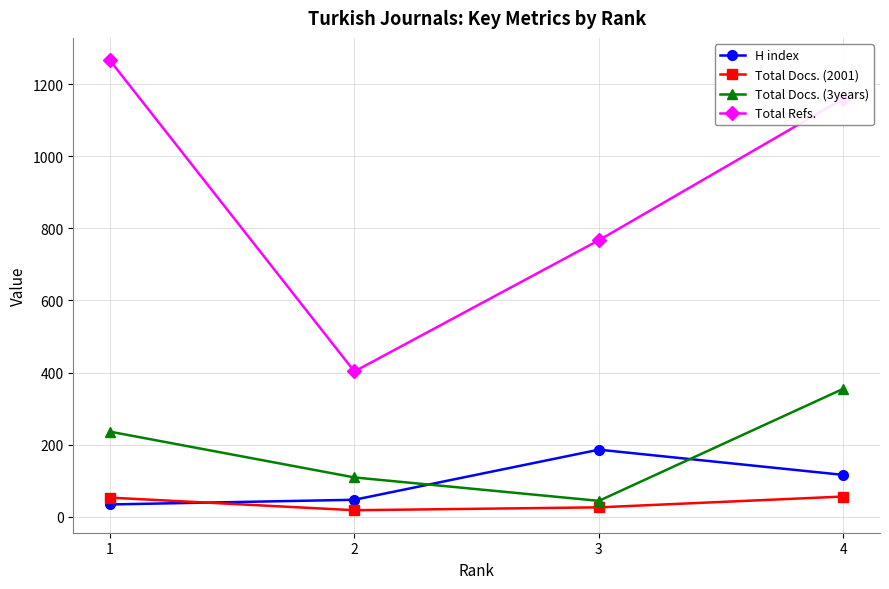

What is the difference between the maximum and second lowest values in the Total Docs. (3years) series?

246